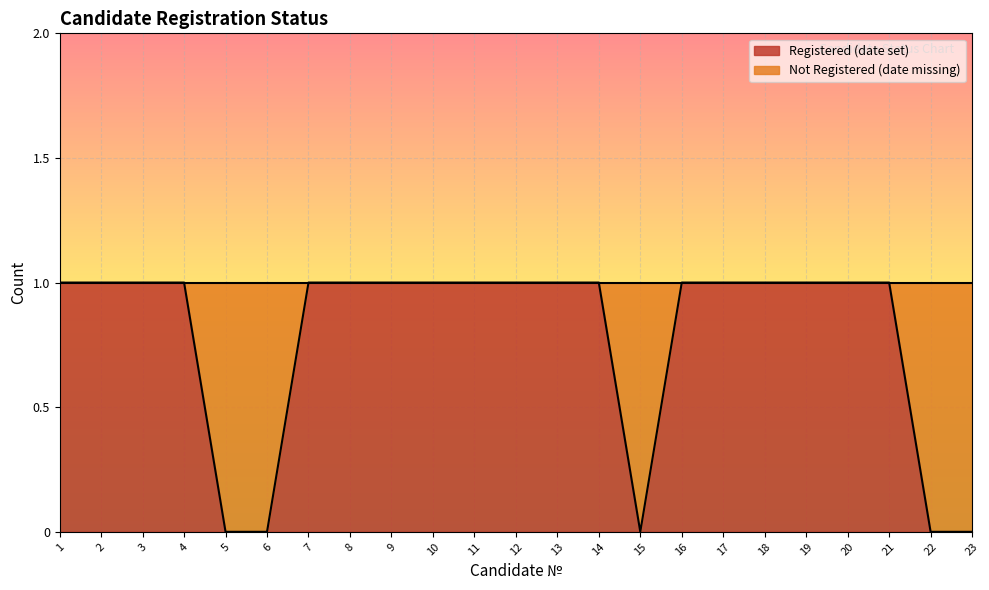

Which has a higher value, 2 or 1?

2